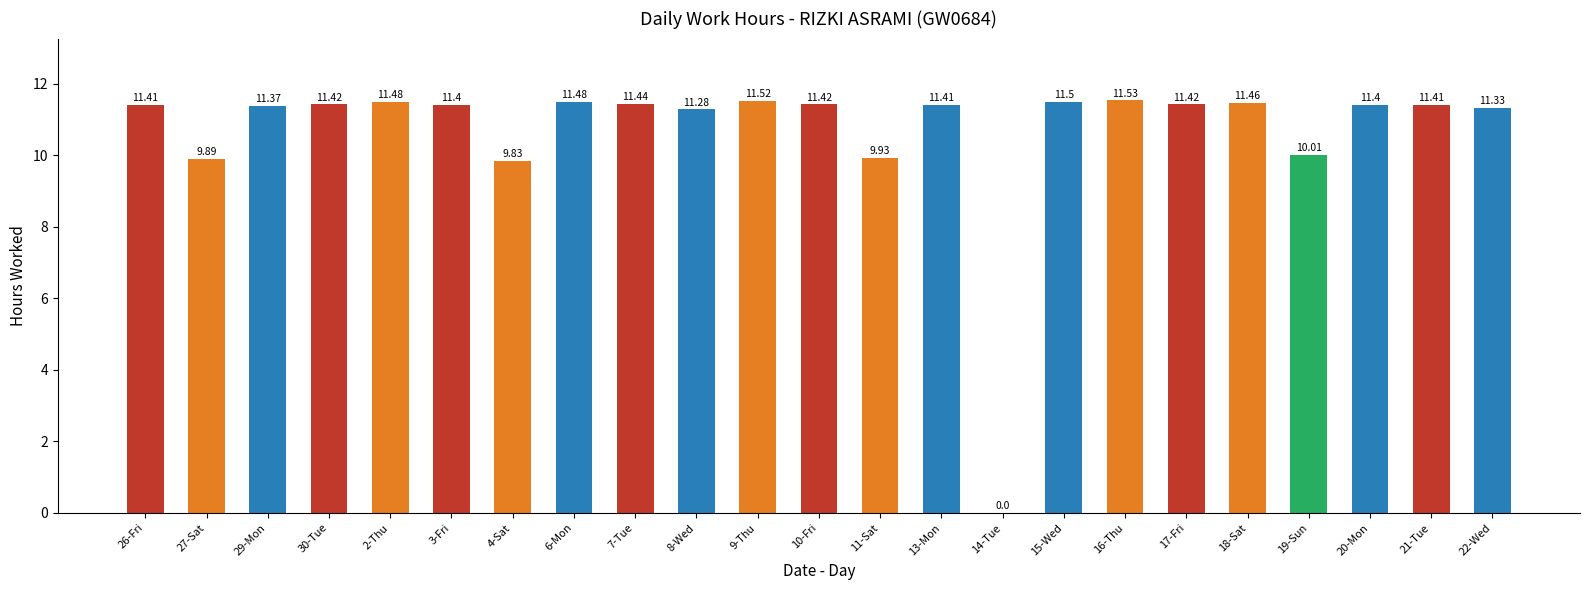

Reading left to right, what are all the values shown in this chart?

11.4	9.9	11.4	11.4	11.5	11.4	9.8	11.5	11.4	11.3	11.5	11.4	9.9	11.4	0.0	11.5	11.5	11.4	11.5	10.0	11.4	11.4	11.3